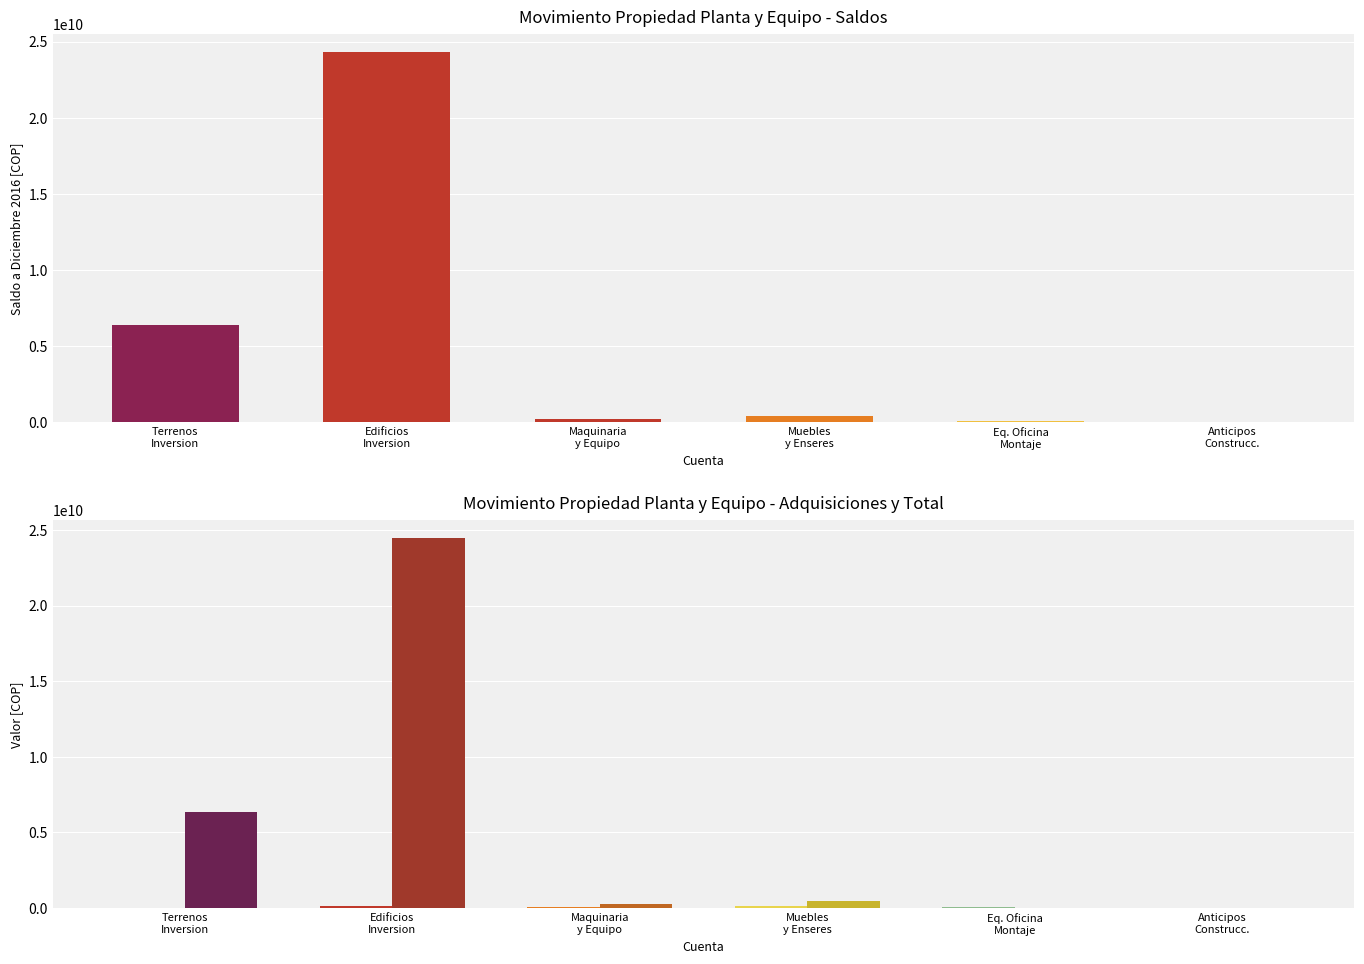

What is the sum of all Adquisiciones values?

394914027